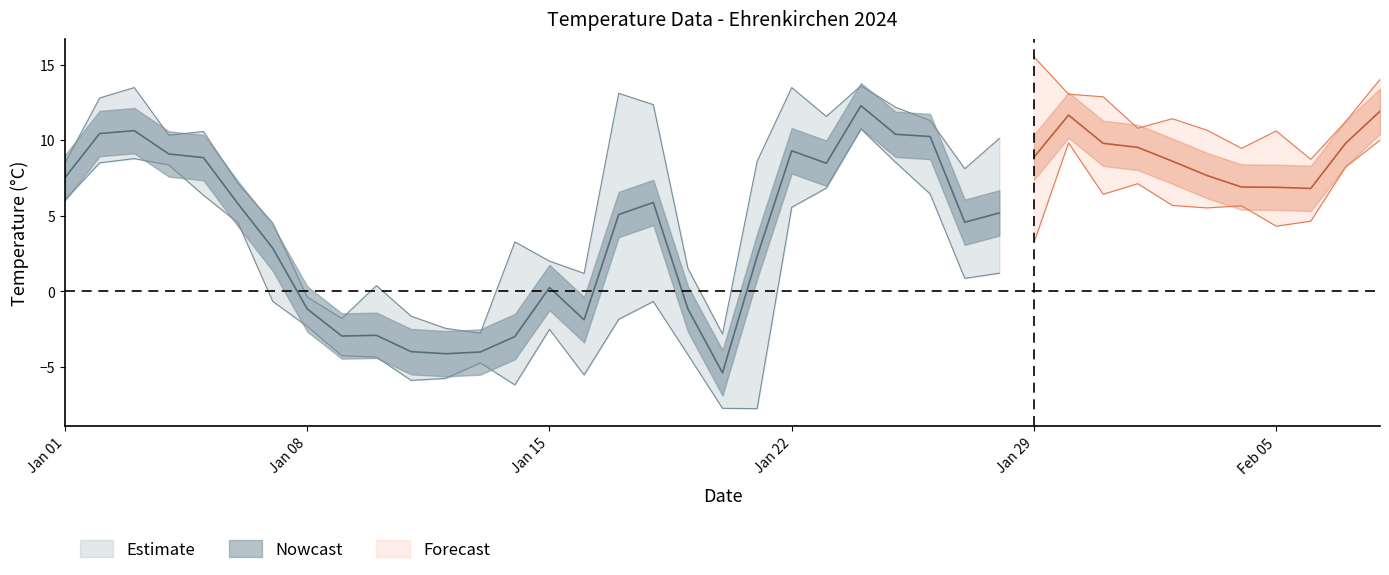

Between 3 and 7, which is larger?

3